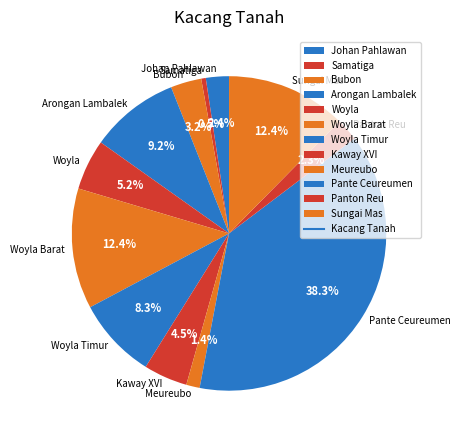

Is the sum of Woyla Barat and Sungai Mas greater than half?

No